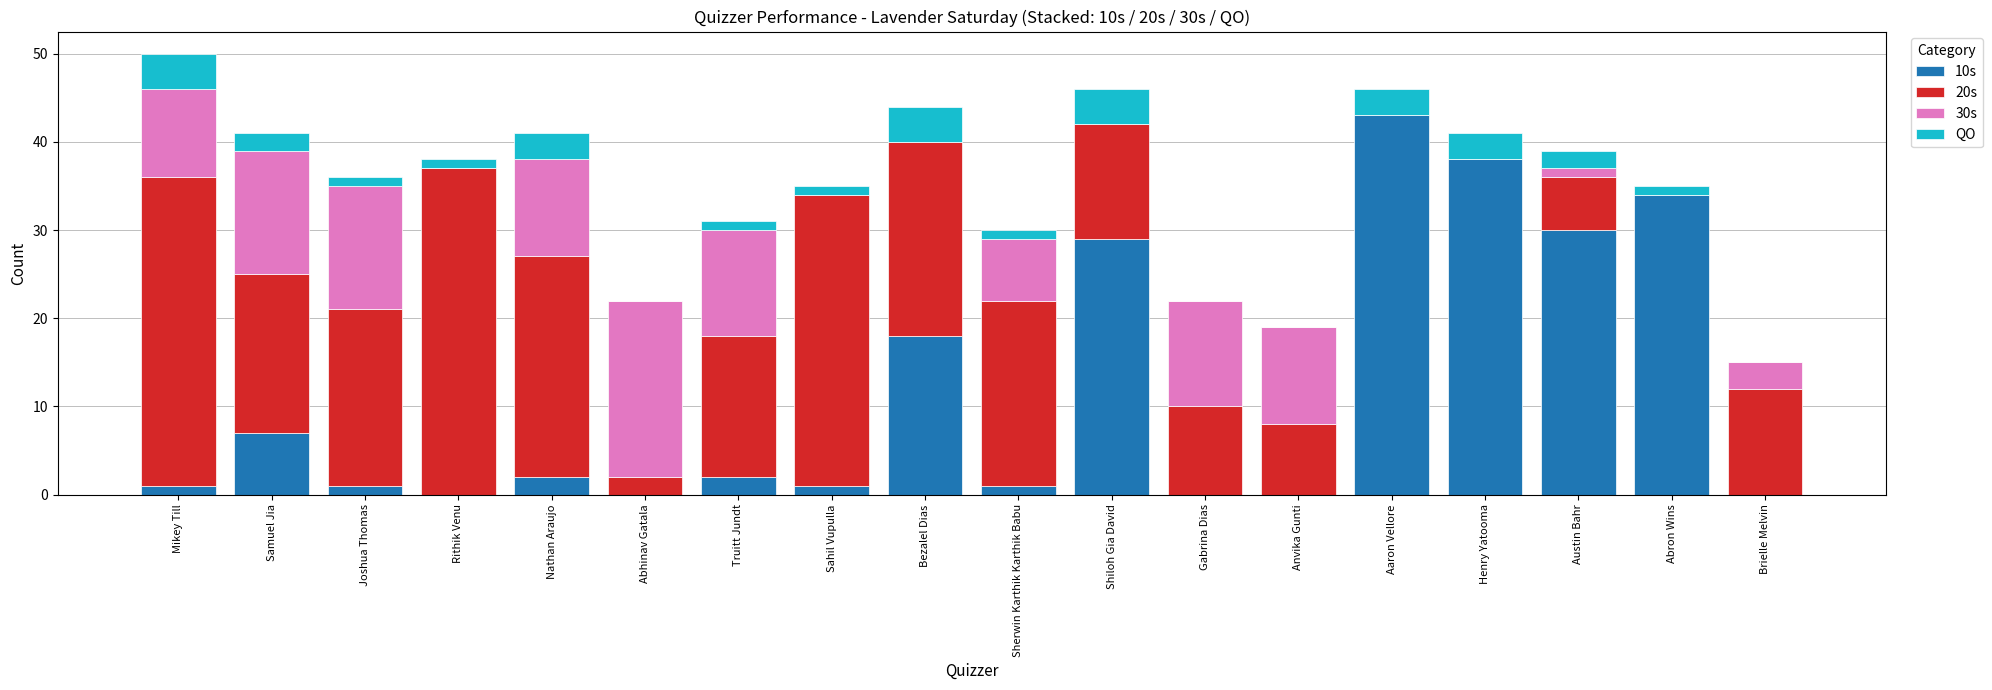

The 10s series shows 0 at Rithik Venu. True or false?

True